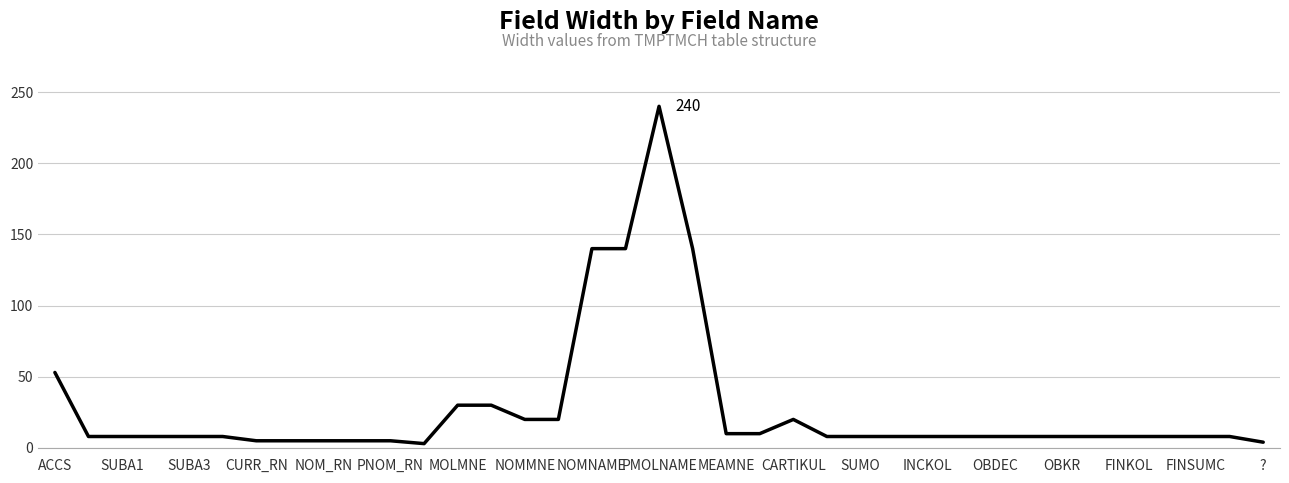

What is the maximum value shown in the chart?

240